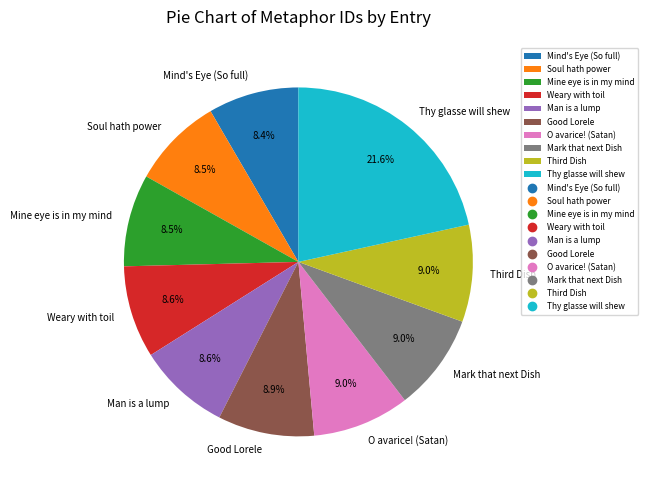

Which has a higher value, Mind's Eye (So full) or Thy glasse will shew?

Thy glasse will shew